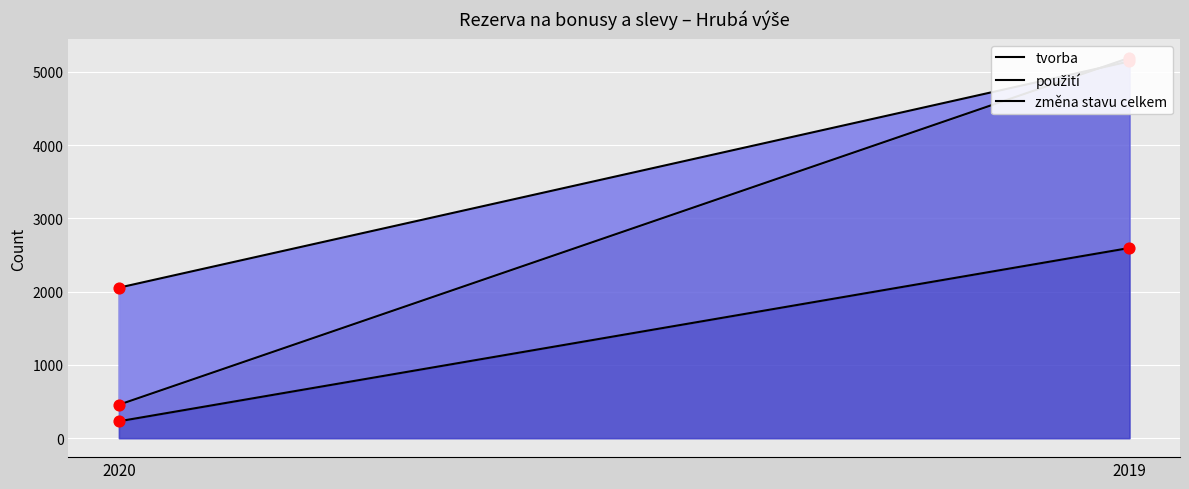

Which series has the largest total across all categories?

použití